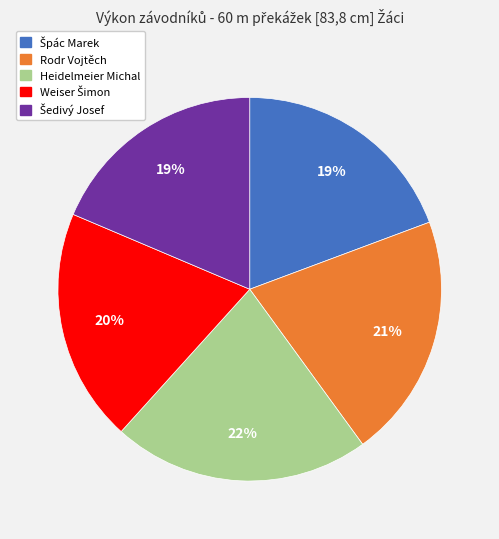

What is the largest slice in the pie chart?

Heidelmeier Michal